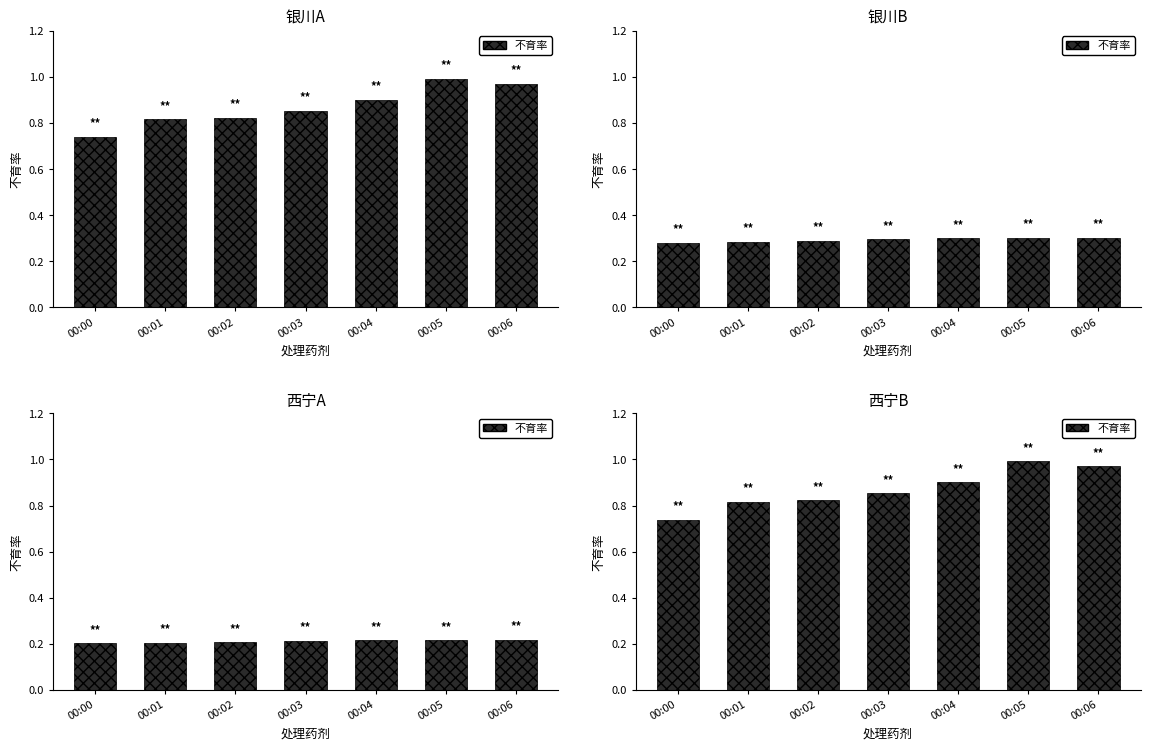

Is it true that X2_M11 equals 0.3 at 00:06?

True